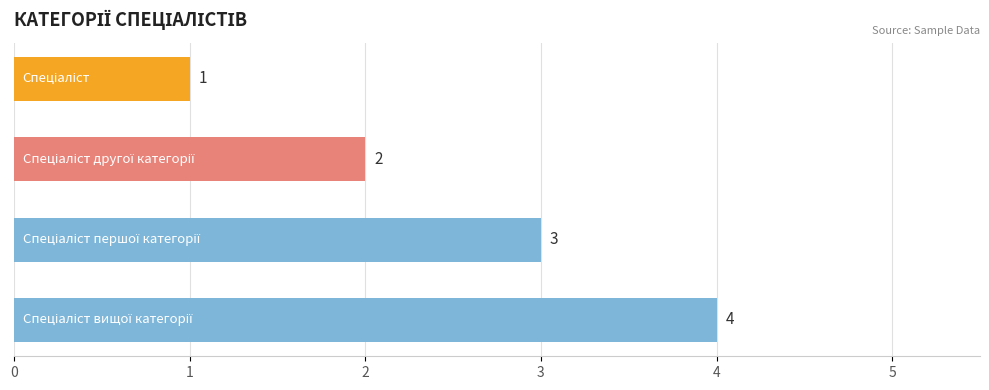

What is the greatest value displayed?

4